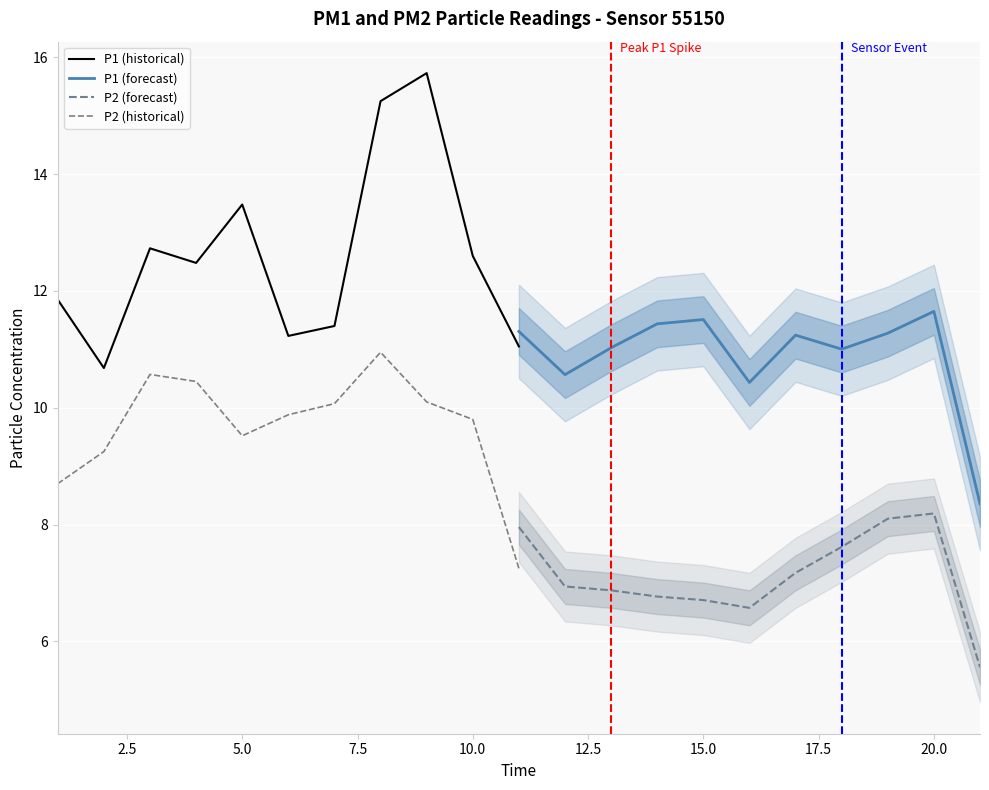

True or false: P1 (historical) and P2 (forecast) cross at least once.

False